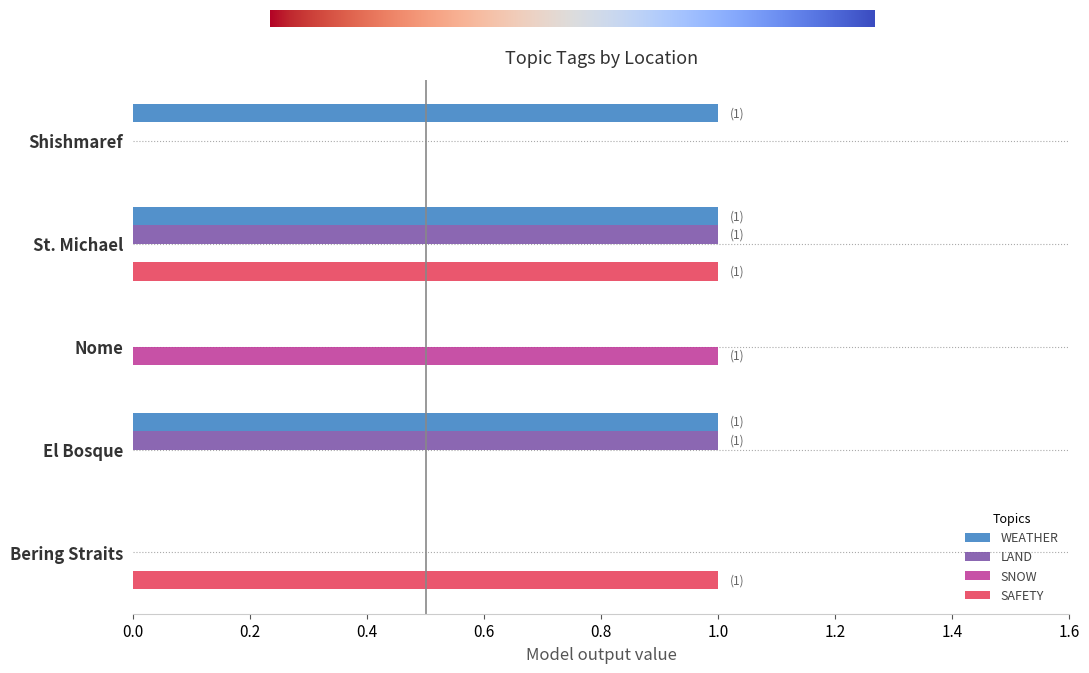

At which category is the sum across all series the highest?

St. Michael